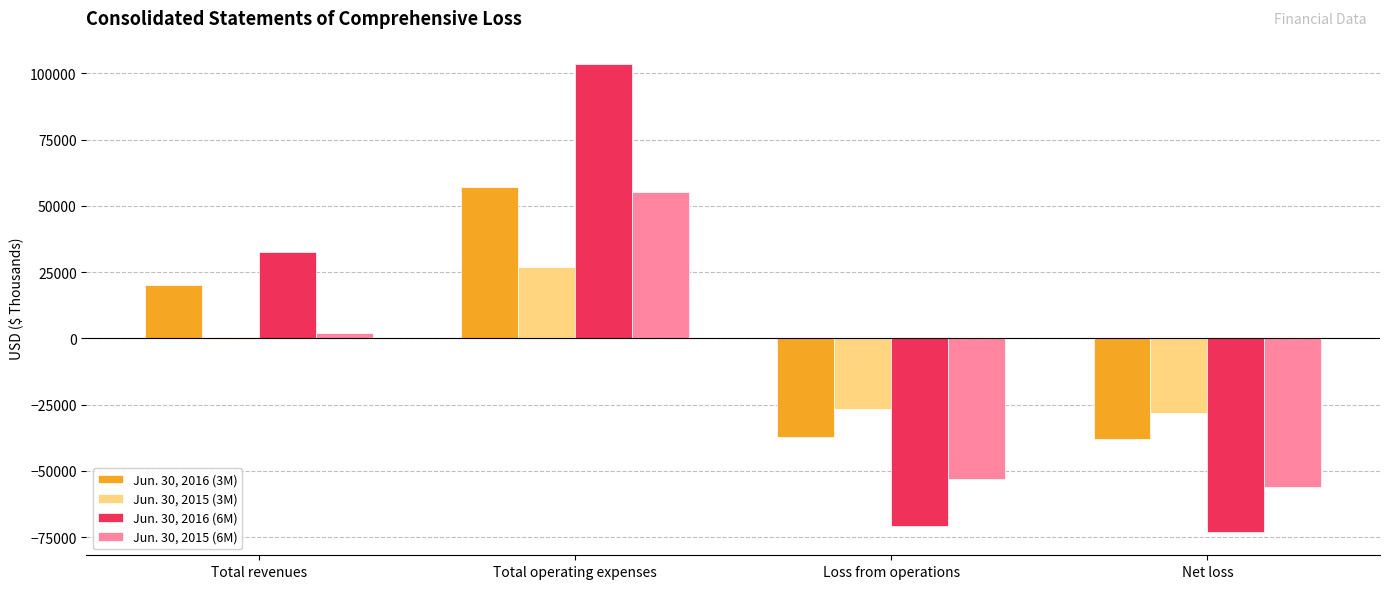

Which series has the widest spread of values?

Jun. 30, 2016 (6M)